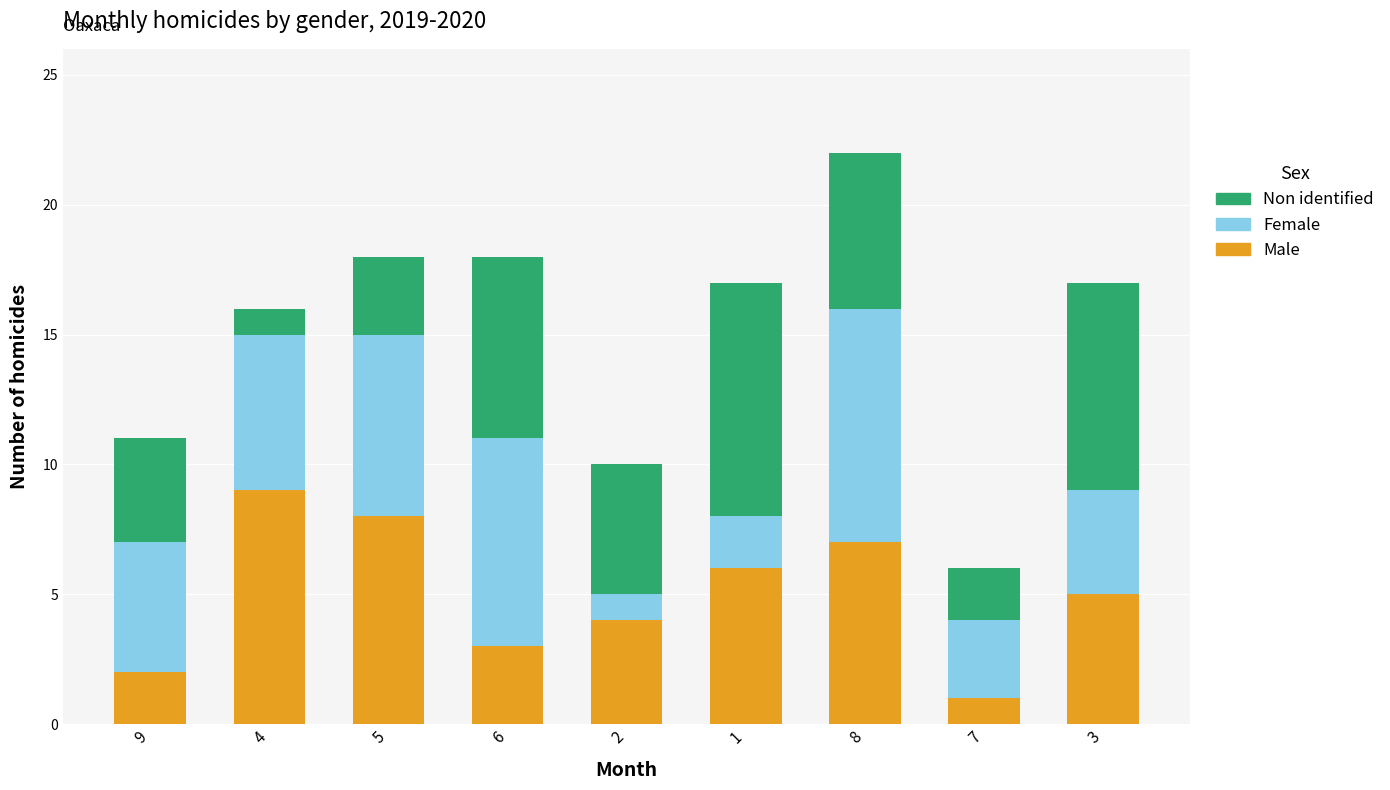

At which label does Male reach its minimum?

7